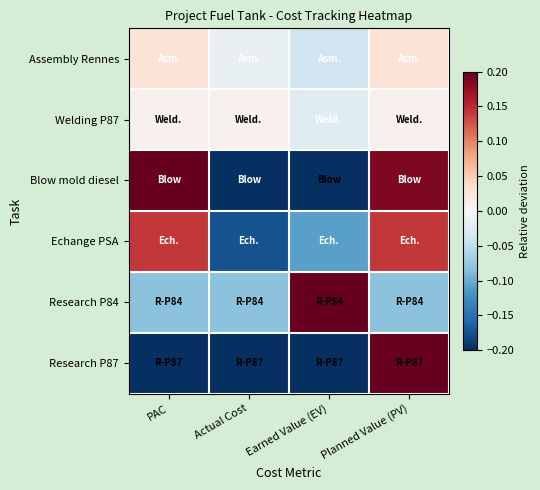

What is the spread (max minus min) of values at Earned Value (EV)?

1.2